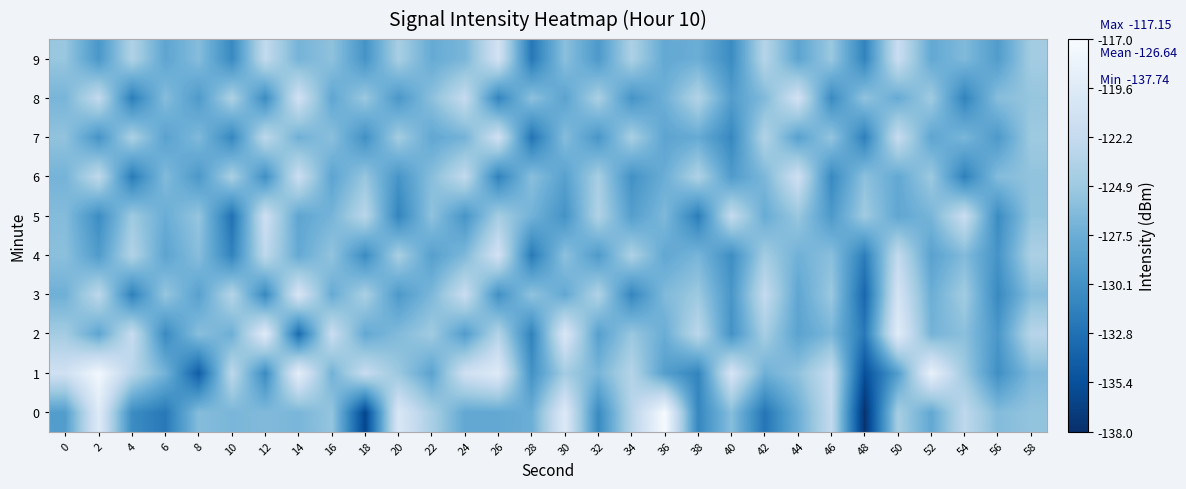

Which series has the largest range (max minus min)?

row_0